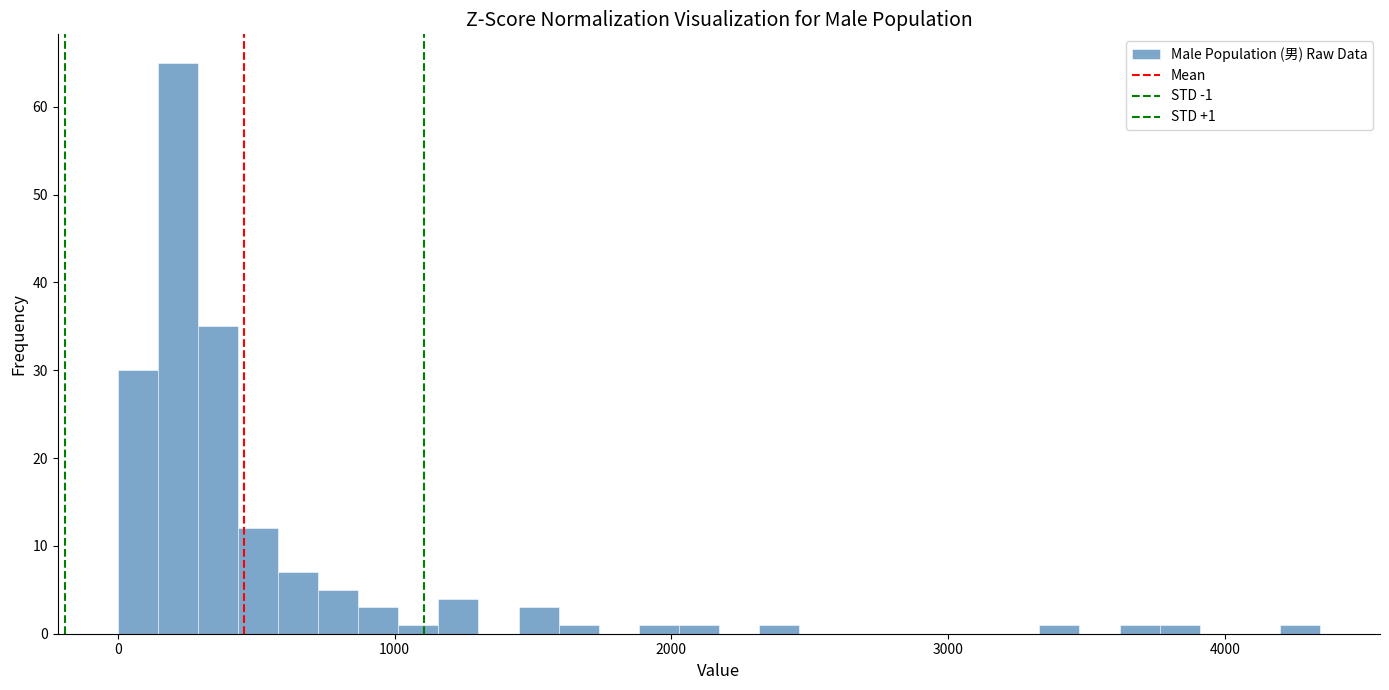

Read against the x-axis, roughly where is the centre of the tallest bar?

200